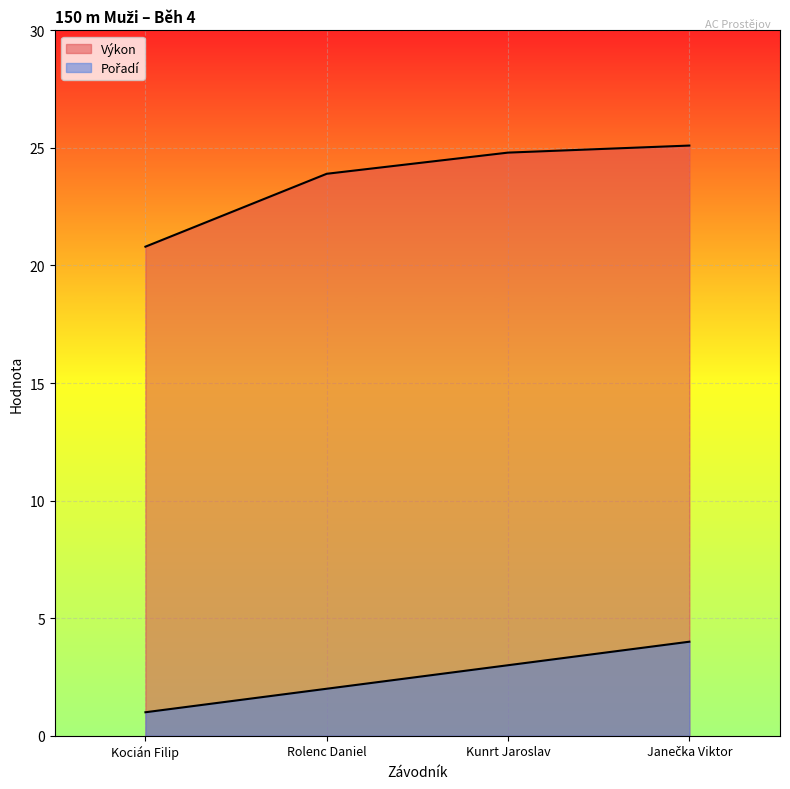

At which category does the chart reach its peak across all series?

Janečka Viktor